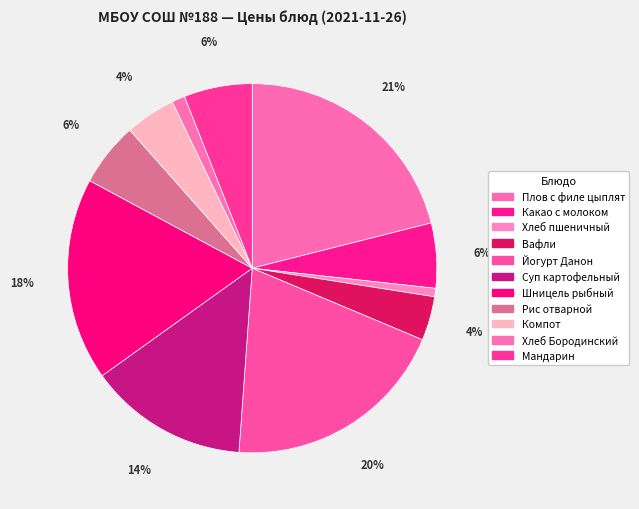

Rank the categories by value from lowest to highest.

Хлеб пшеничный, Хлеб Бородинский, Вафли, Компот, Рис отварной, Какао с молоком, Мандарин, Суп картофельный, Шницель рыбный, Йогурт Данон, Плов с филе цыплят